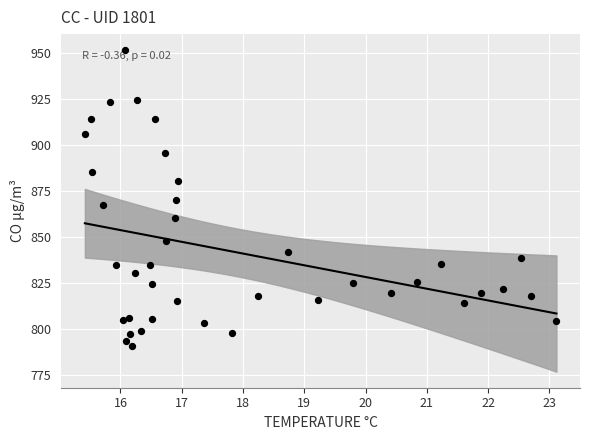

What is the range of Y values (max minus min)?

160.8